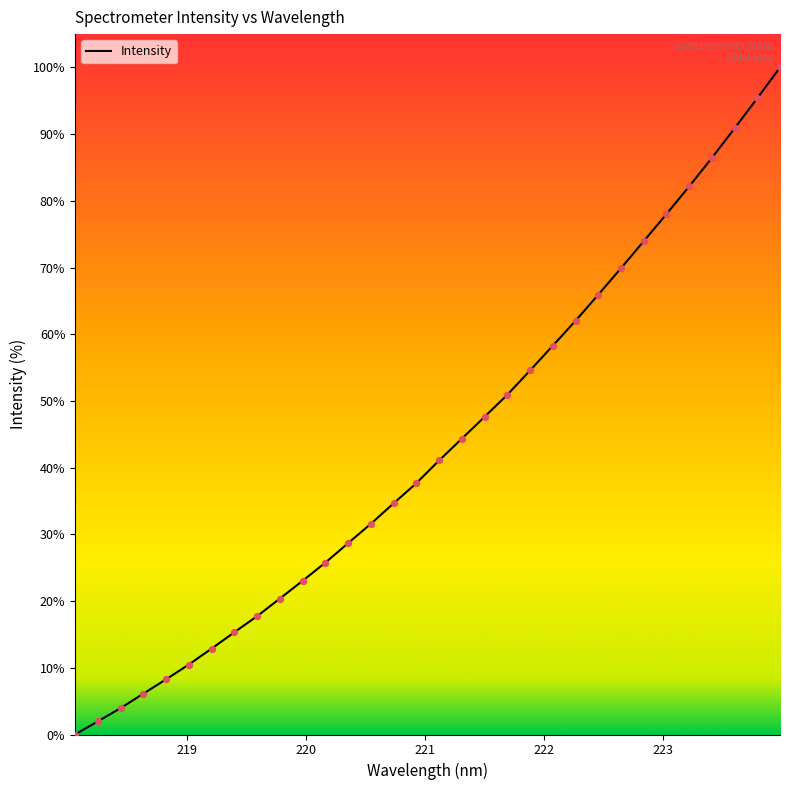

What is the difference between the maximum and minimum values?

100.0